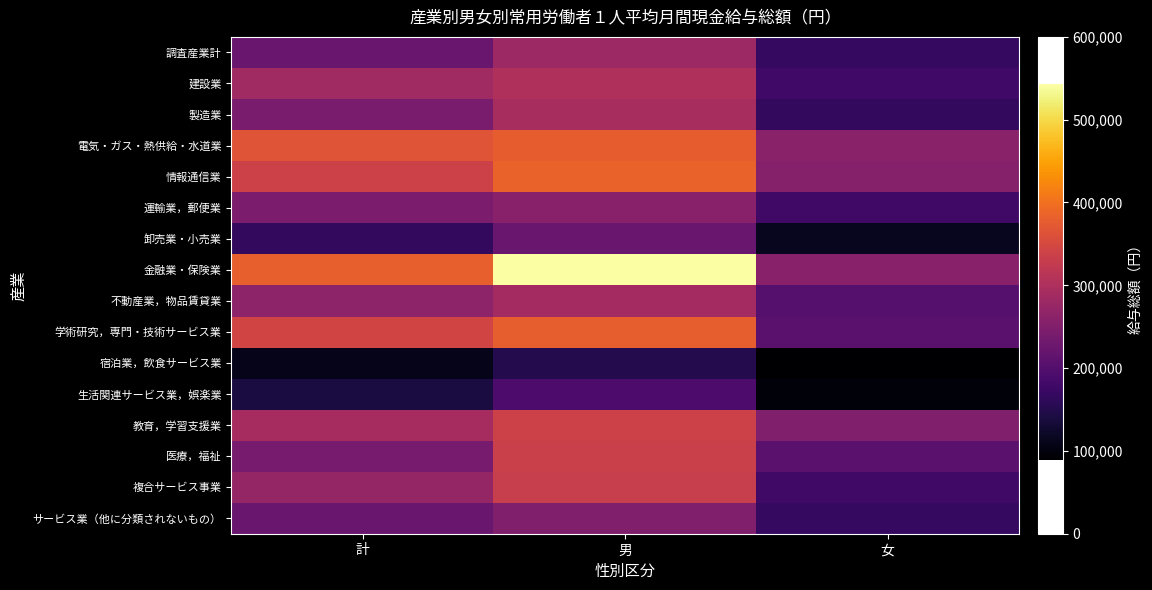

At which category is the sum across all series the highest?

男